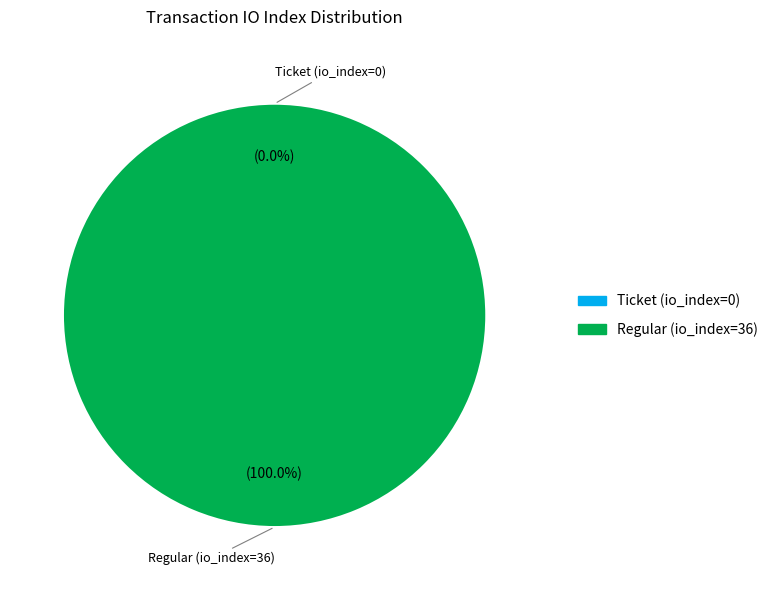

Is there a majority slice in this chart?

Yes